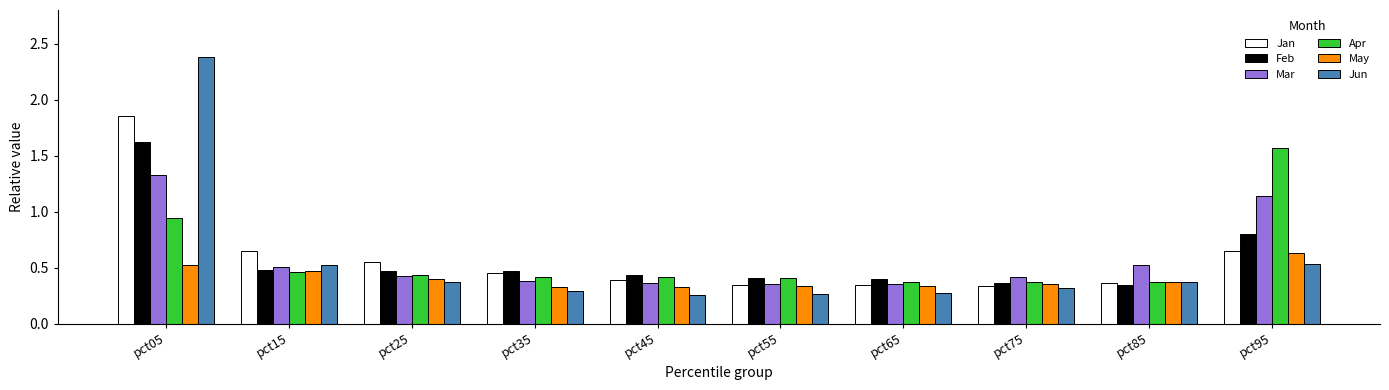

Which series has the largest range (max minus min)?

Jun